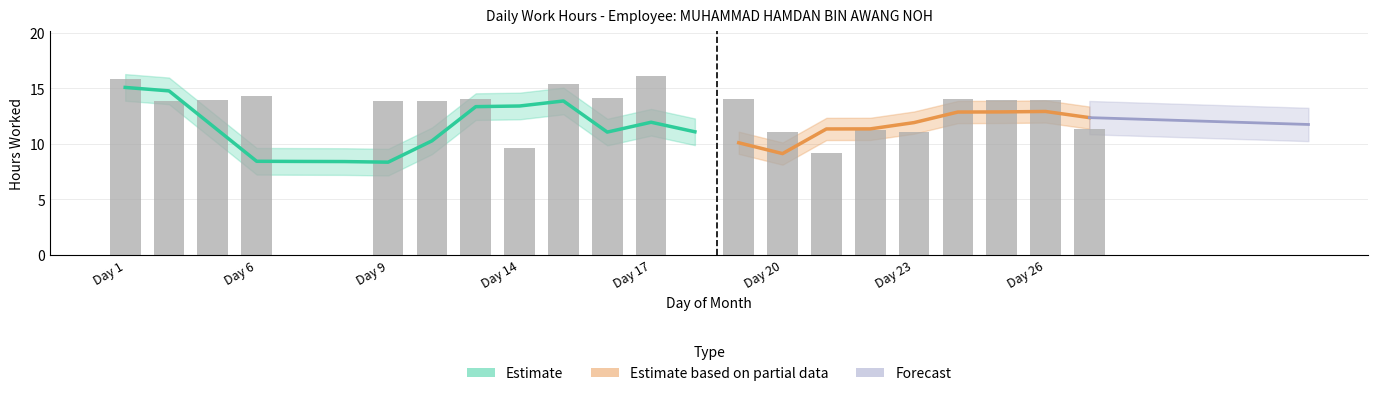

Rank the categories by value from highest to lowest.

17, 1, 15, 6, 16, 24, 19, 13, 25, 26, 3, 2, 10, 9, 27, 22, 20, 23, 14, 21, 7, 8, 18